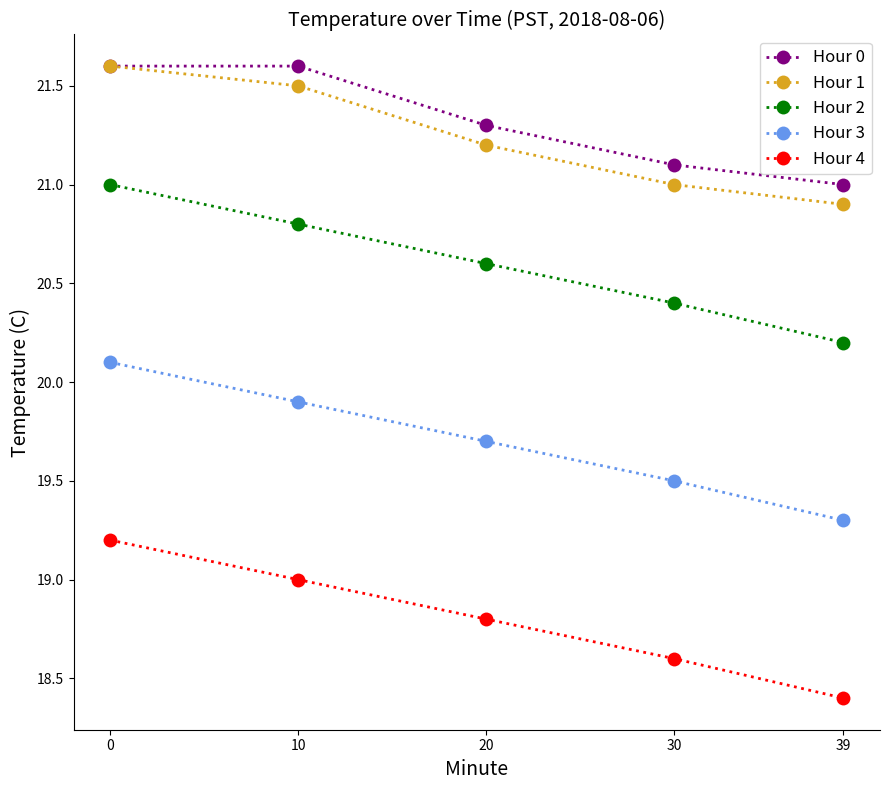

What is the total value across all series at 30?

100.6